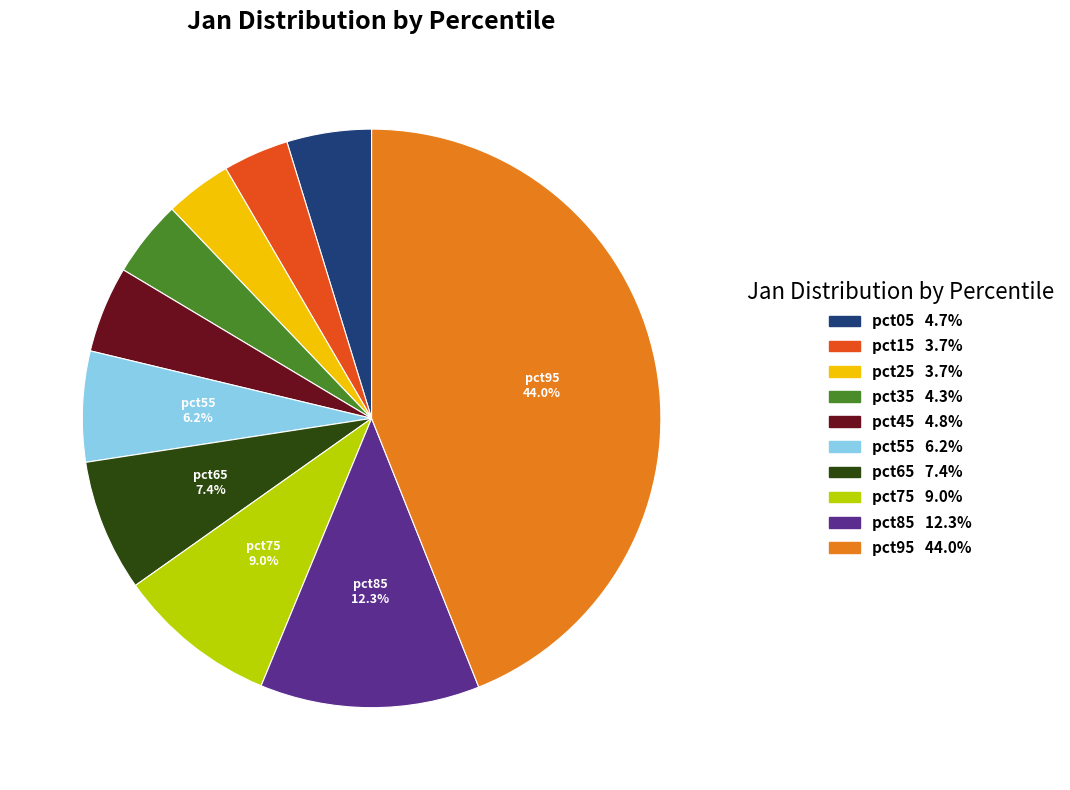

Does any single category account for the majority?

No